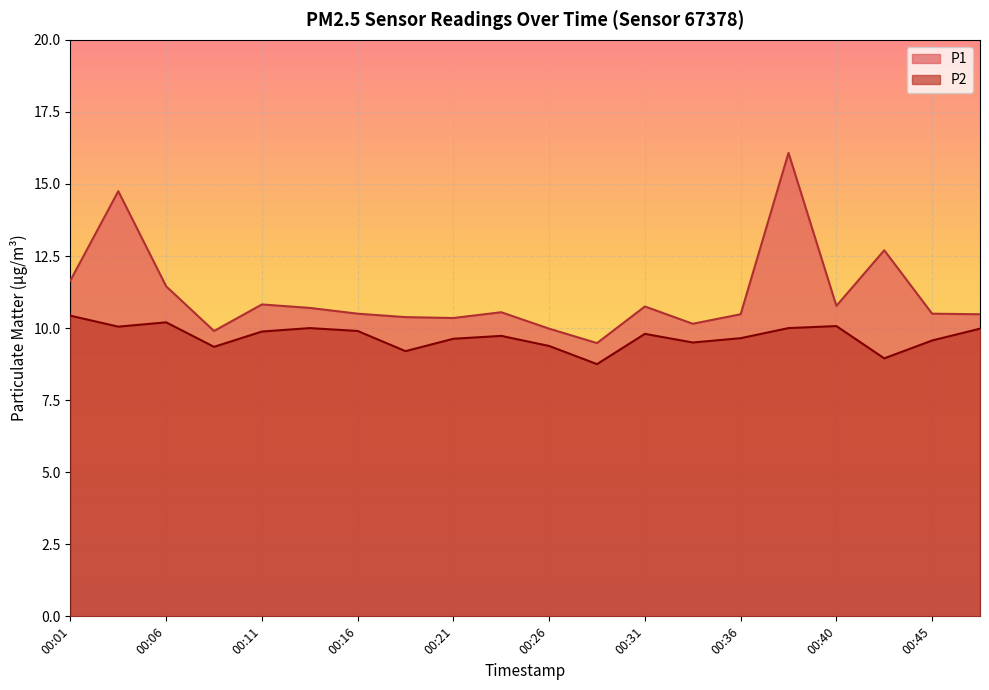

True or false: P1 and P2 cross at least once.

False